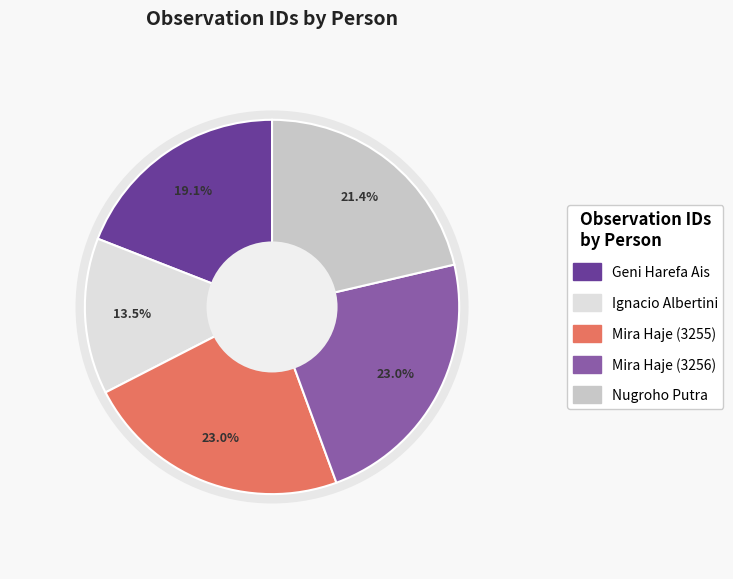

What percentage is NOT represented by Nugroho Putra?

78.6%